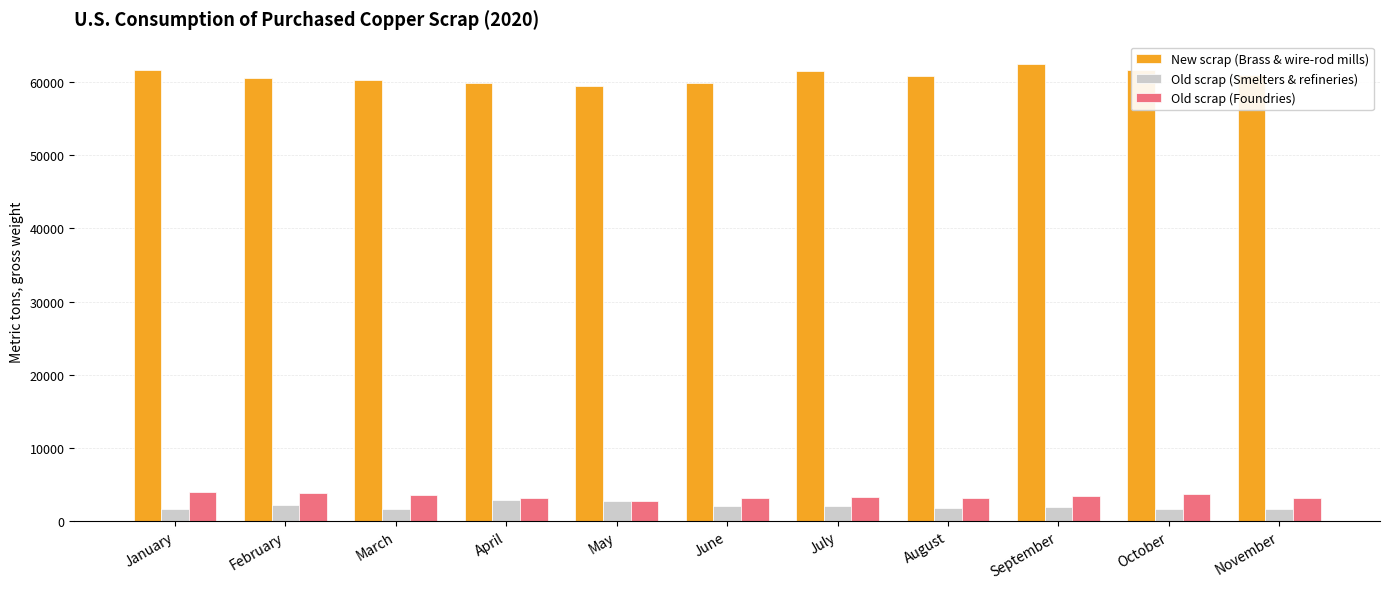

What is the maximum value shown in the chart?

62400